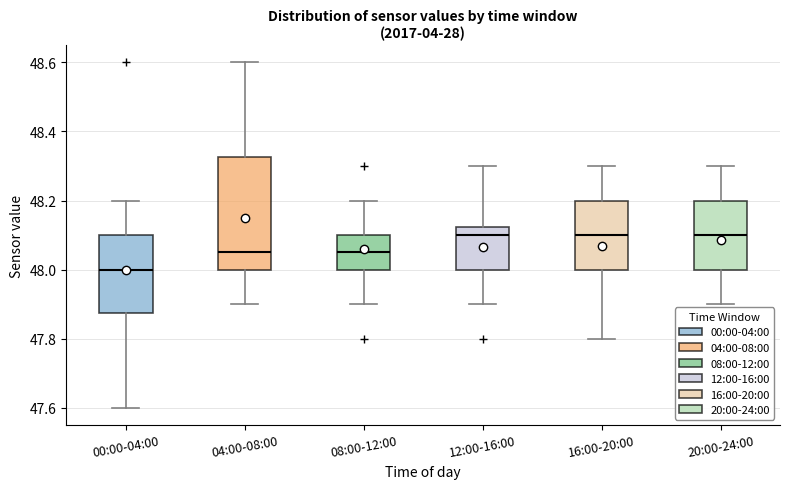

Reading left to right, read every box against the y-axis: the position of its median line, the range the box covers, and the ends of its whiskers. The values are not printed on the chart, so give them approximately, as read against the axis.

00:00-04:00: median 48.00, box 47.88 to 48.10, whiskers 47.60 to 48.20
04:00-08:00: median 48.06, box 48.00 to 48.32, whiskers 47.90 to 48.60
08:00-12:00: median 48.06, box 48.00 to 48.10, whiskers 47.90 to 48.20
12:00-16:00: median 48.10, box 48.00 to 48.12, whiskers 47.90 to 48.30
16:00-20:00: median 48.10, box 48.00 to 48.20, whiskers 47.80 to 48.30
20:00-24:00: median 48.10, box 48.00 to 48.20, whiskers 47.90 to 48.30